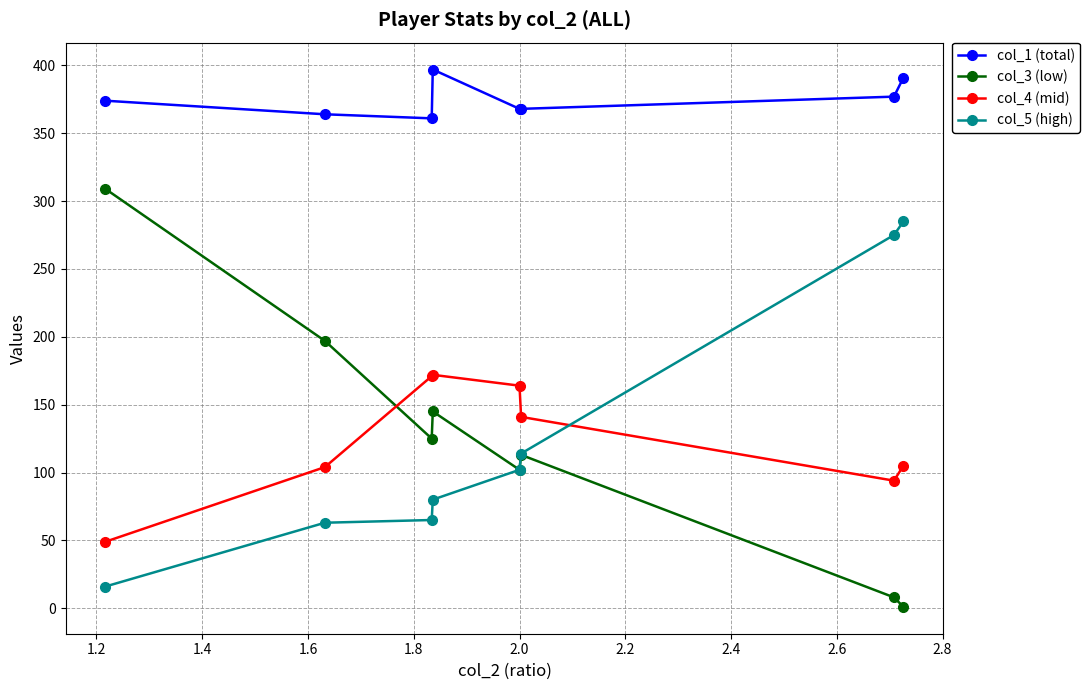

List the series in order of their peak value, lowest first.

col_4 (mid), col_5 (high), col_3 (low), col_1 (total)